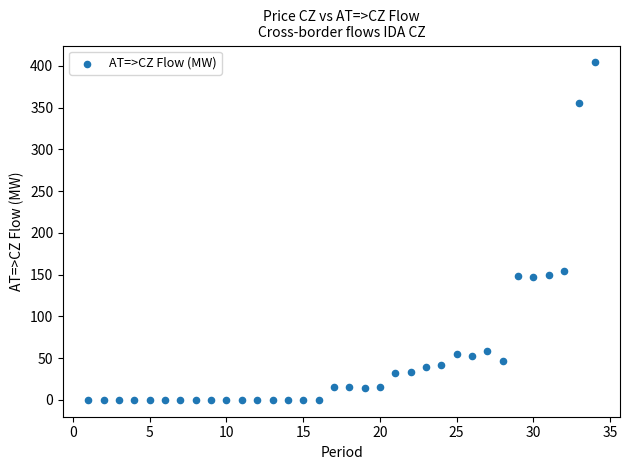

What is the range of X values (max minus min)?

33.0